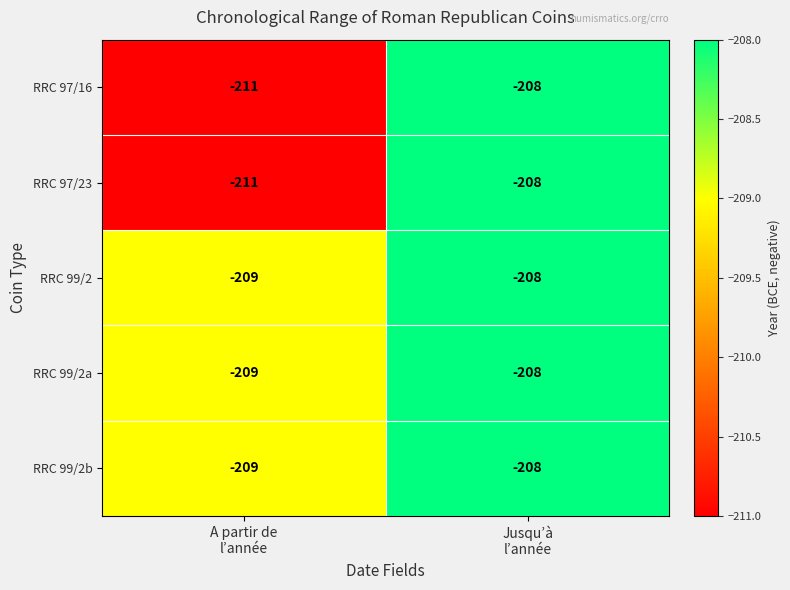

What is the maximum value for RRC 99/2?

-208